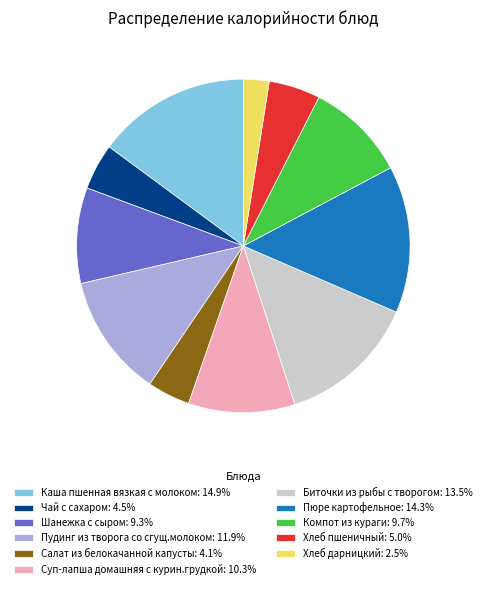

Is the sum of Пюре картофельное: 14.3% and Шанежка с сыром: 9.3% greater than half?

No